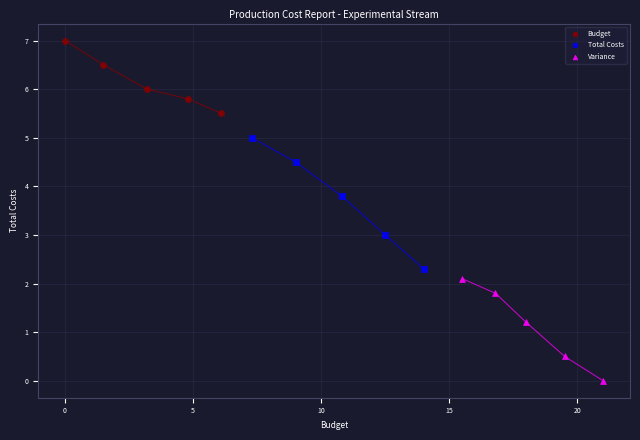

Which series contains the highest Y value?

Budget